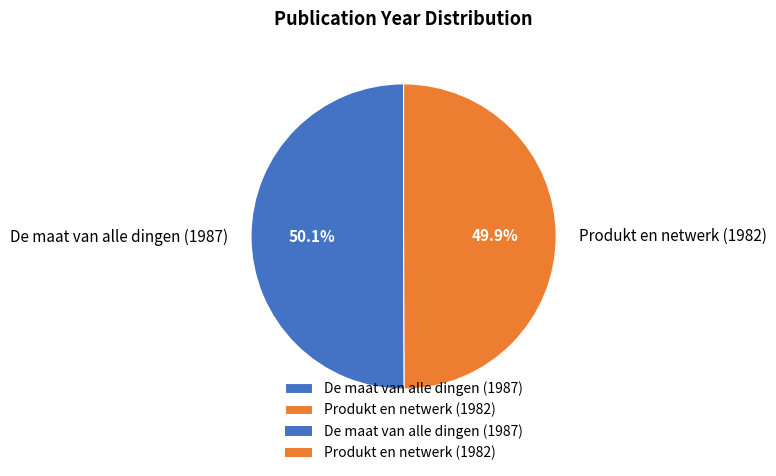

How many segments does this pie chart have?

2